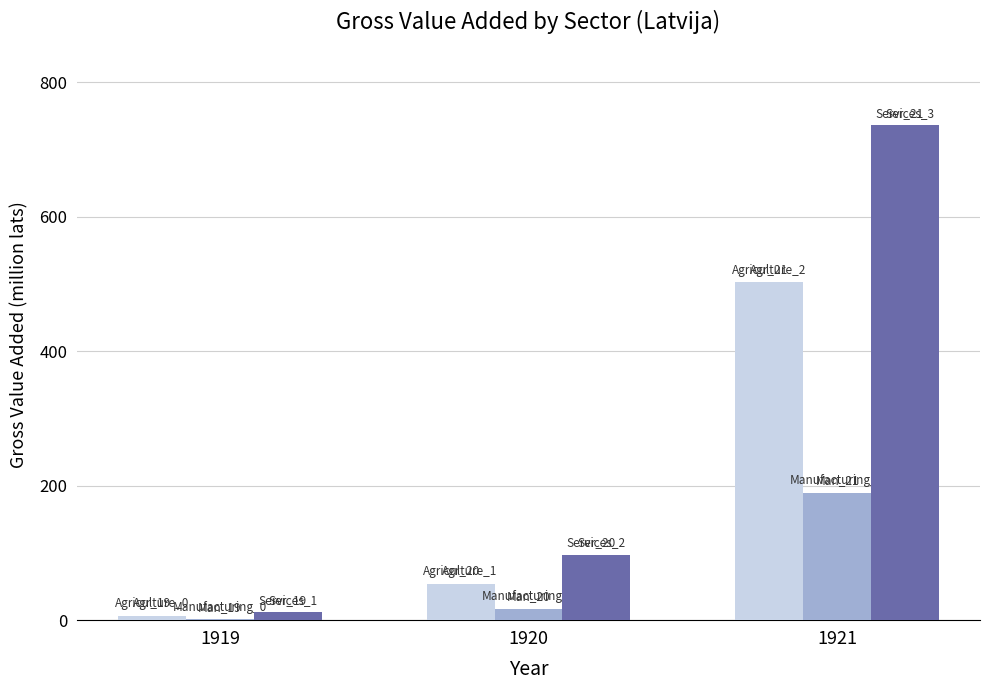

Which category has the highest value across all series?

1921